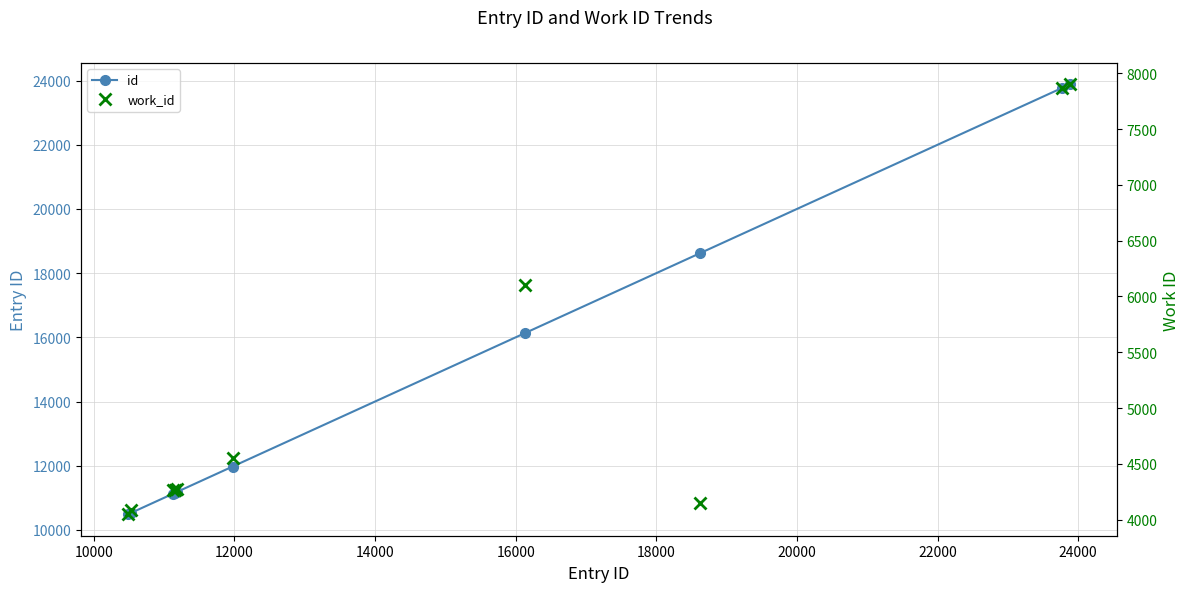

Is the value of id at 20000 greater than the value of work_id at 18000?

Yes